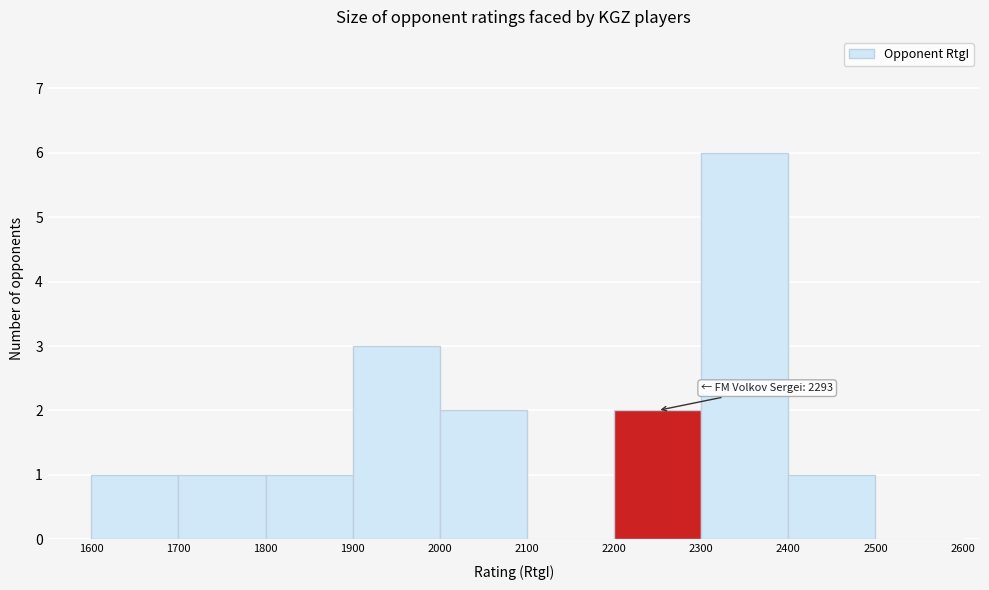

Which range on the x-axis has the tallest bar?

2300 to 2400